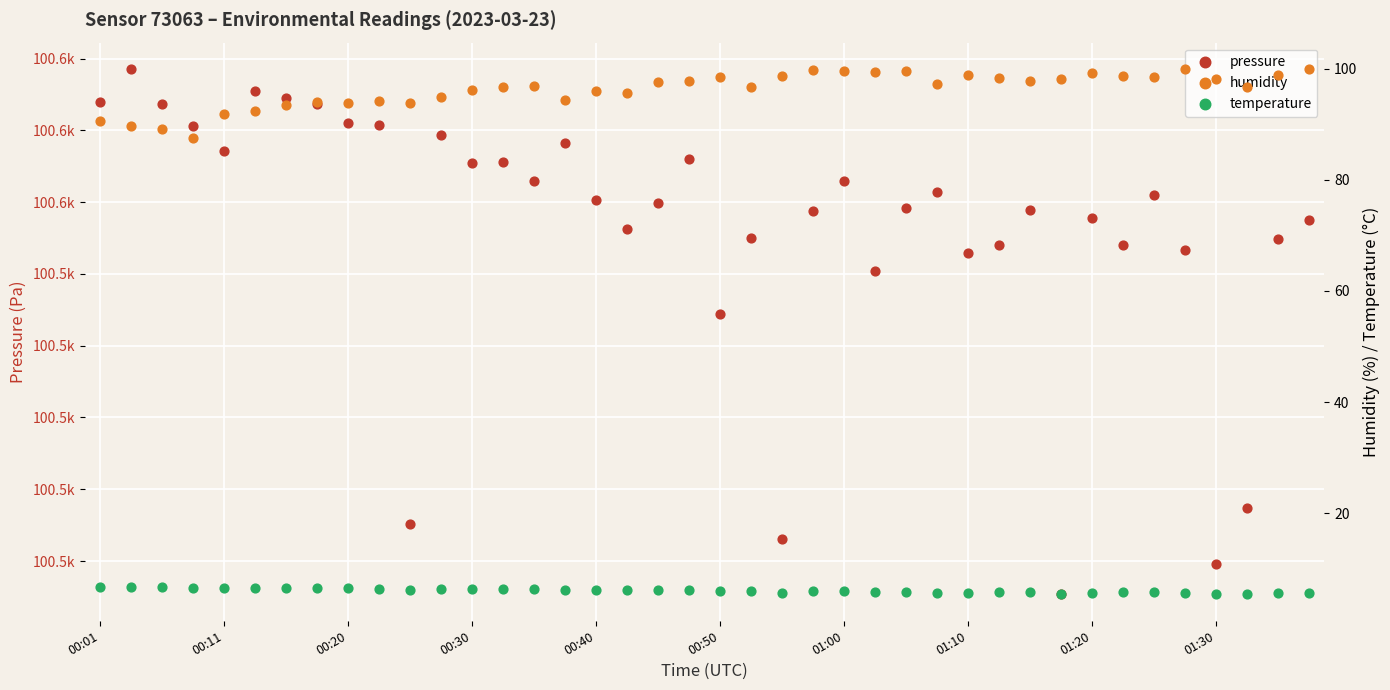

Which series has the widest spread of Y values?

pressure